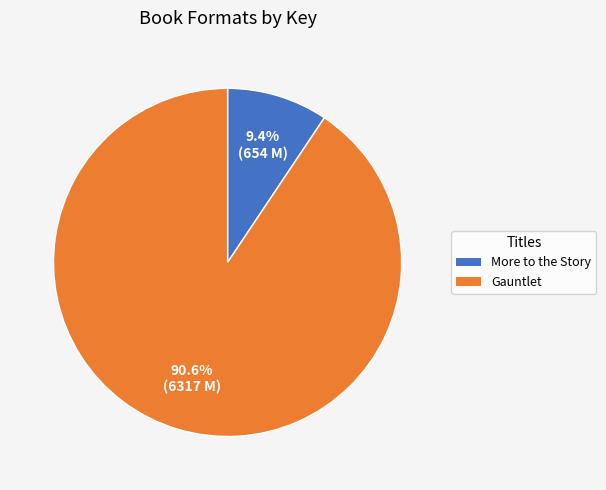

What percentage is NOT represented by More to the Story?

90.6%